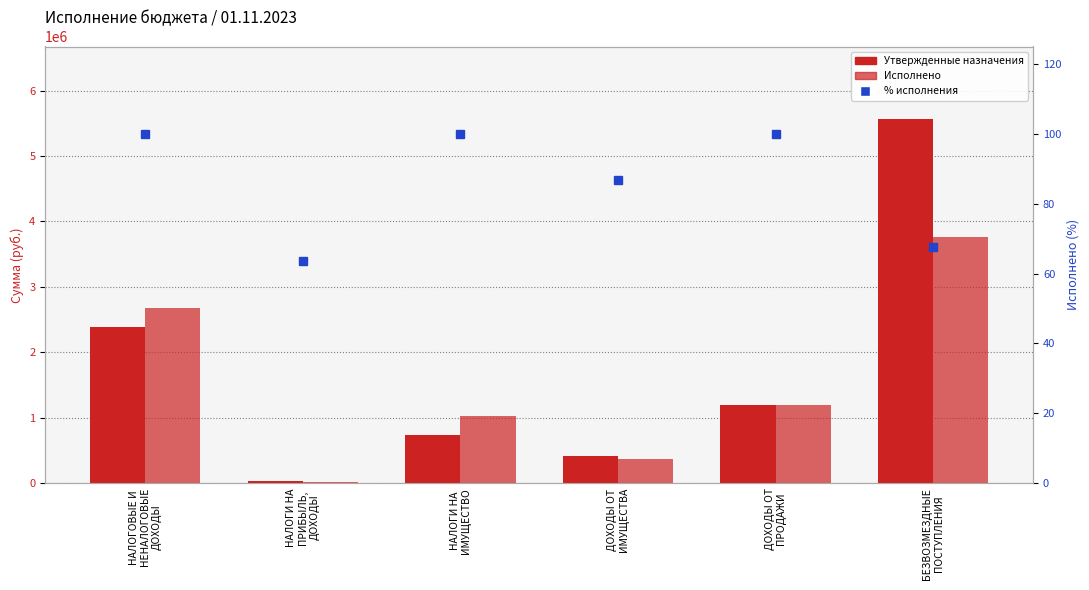

What position from the right is БЕЗВОЗМЕЗДНЫЕ
ПОСТУПЛЕНИЯ?

1